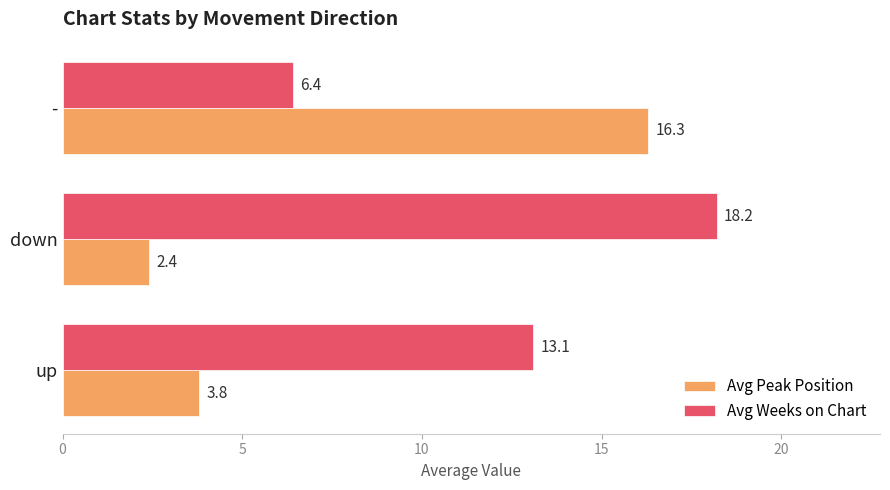

How many values in the Avg Weeks on Chart series are below 13?

1